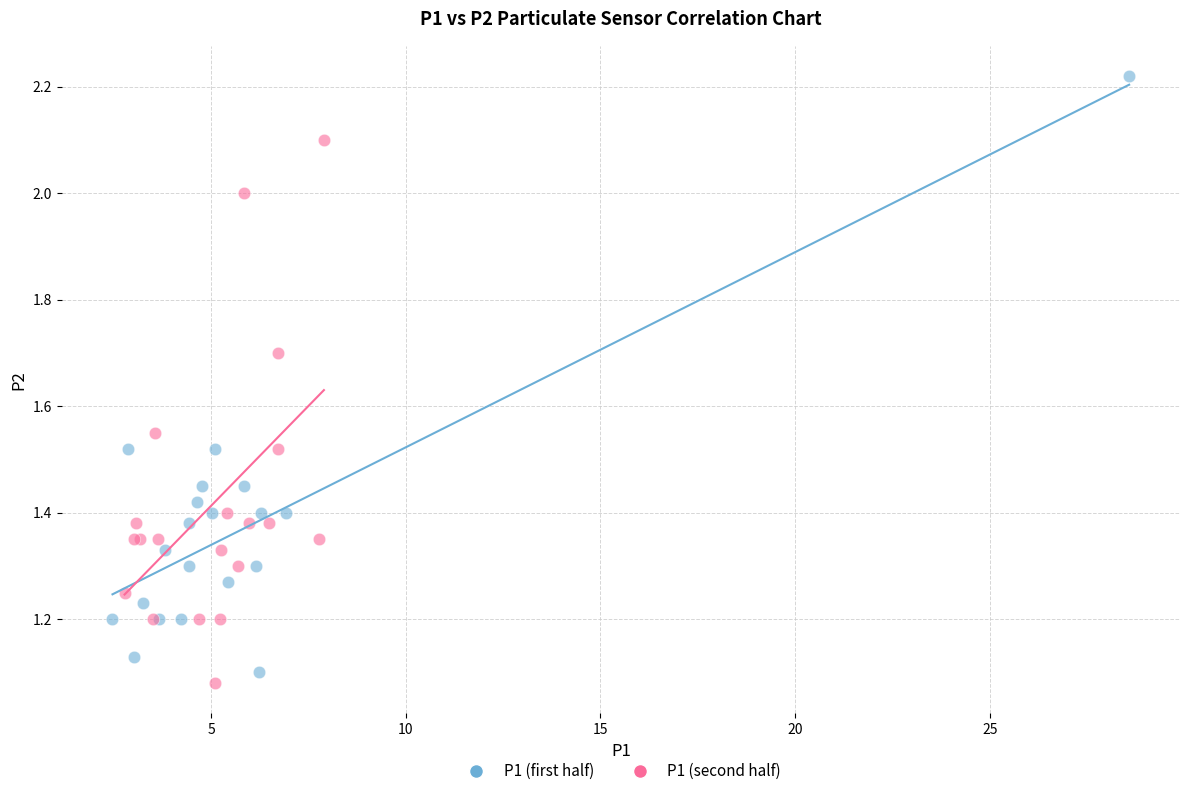

Which series reaches the maximum Y coordinate?

P1 (first half)